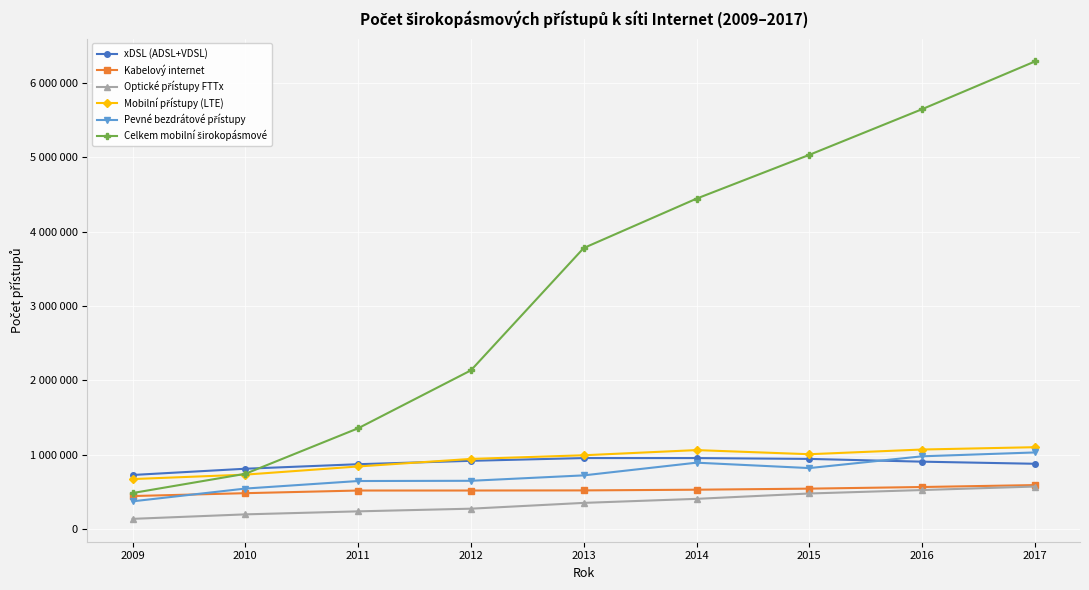

Between 2014 and 2012, which is larger?

2014